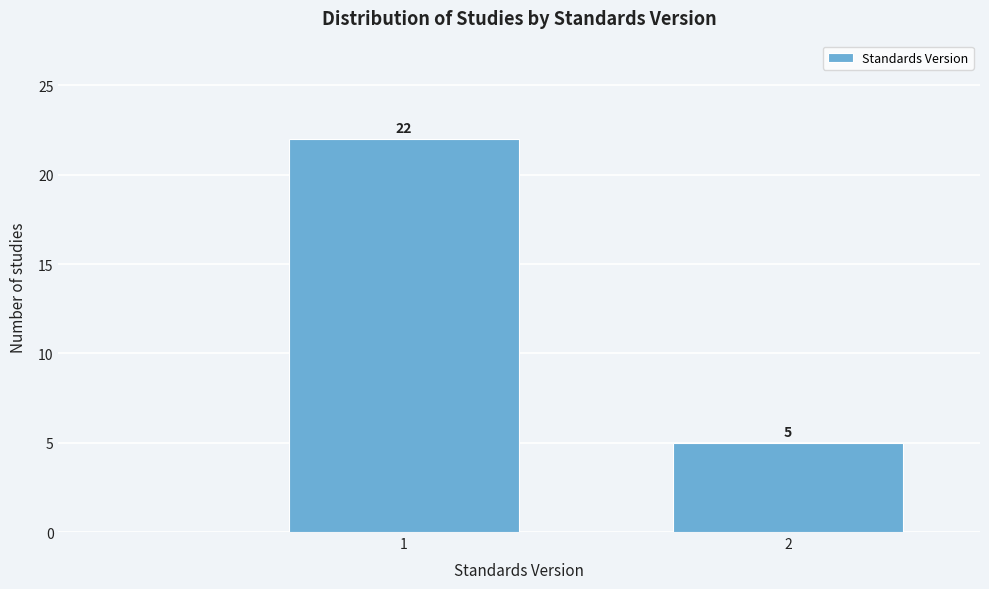

Reading left to right, list all the values displayed in this chart.

22	5